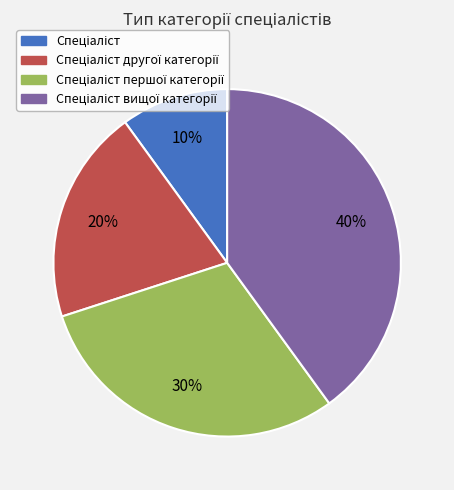

Is there a majority slice in this chart?

No